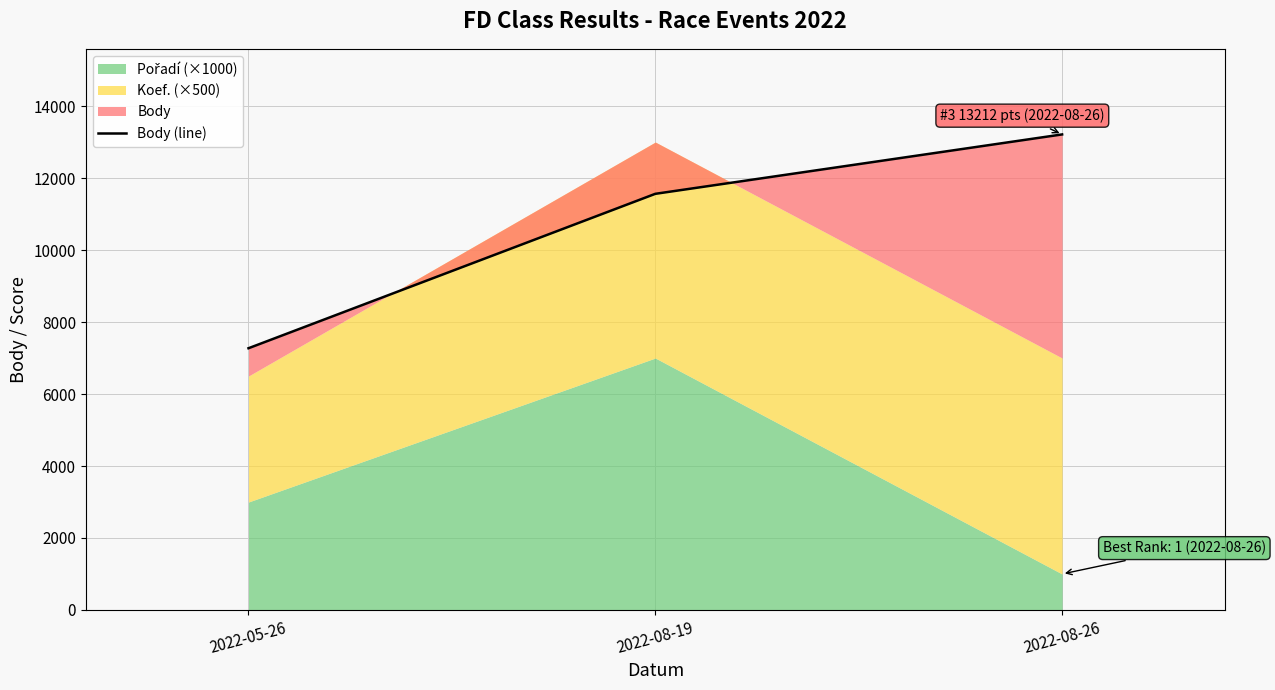

What is the change in value from 2022-08-19 to 2022-08-26?

+1650